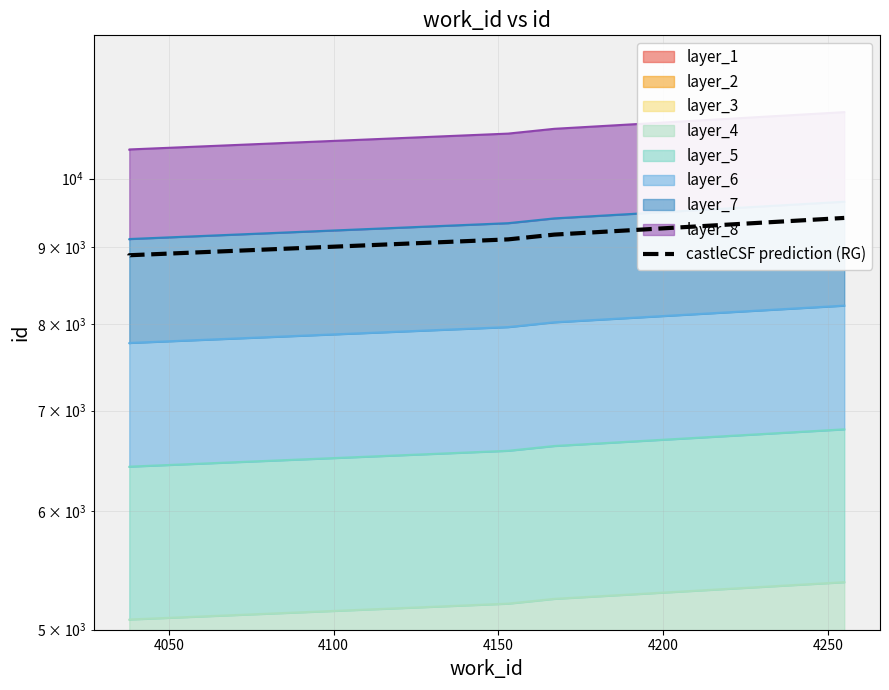

What is the maximum value shown in the chart?

9412.9